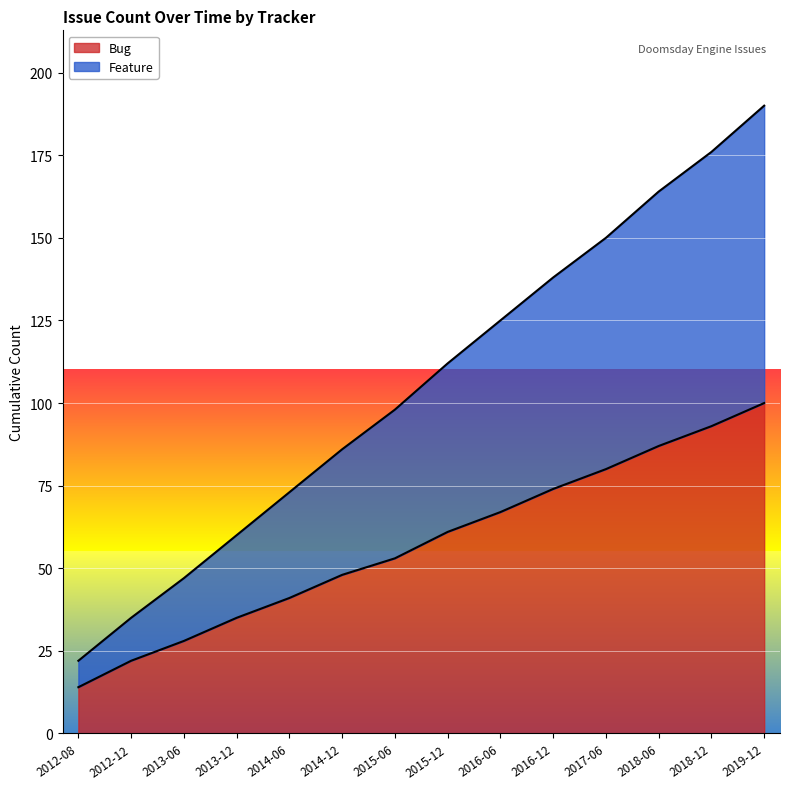

At which label does Feature reach its peak?

2019-12